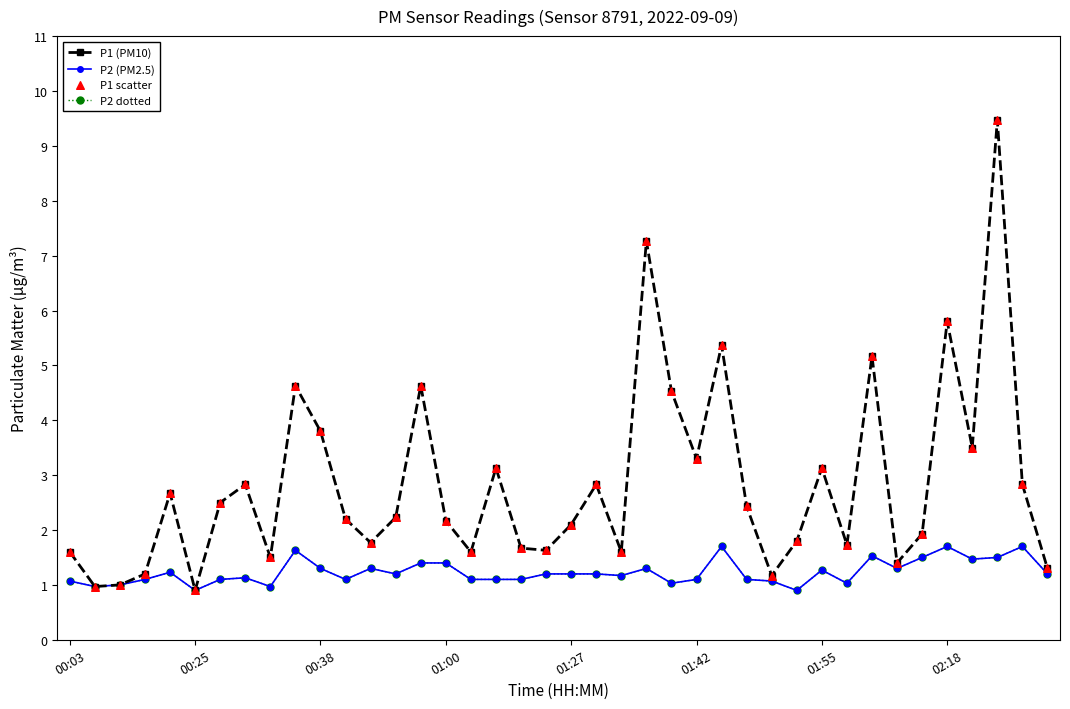

Does the chart have visible grid lines?

No